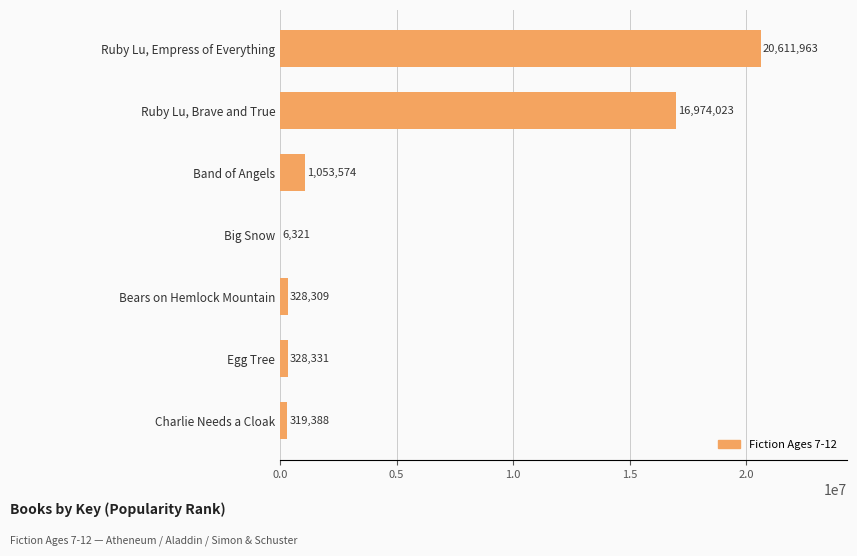

At which label is the value closest to 10309142?

Ruby Lu, Brave and True